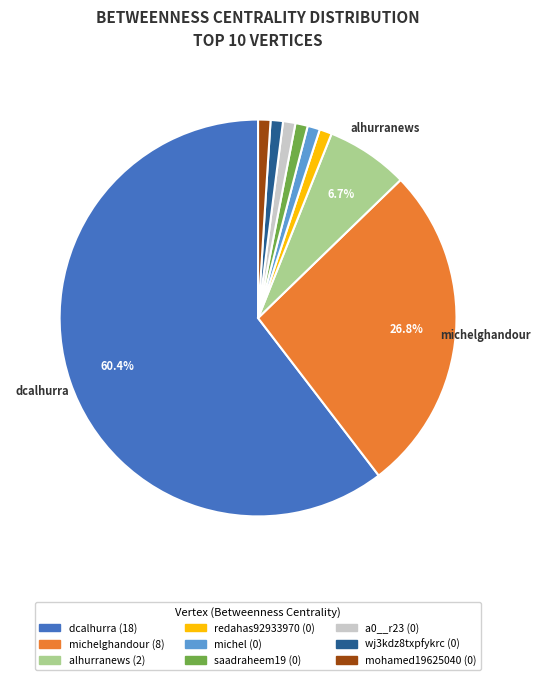

Does any single category account for the majority?

Yes